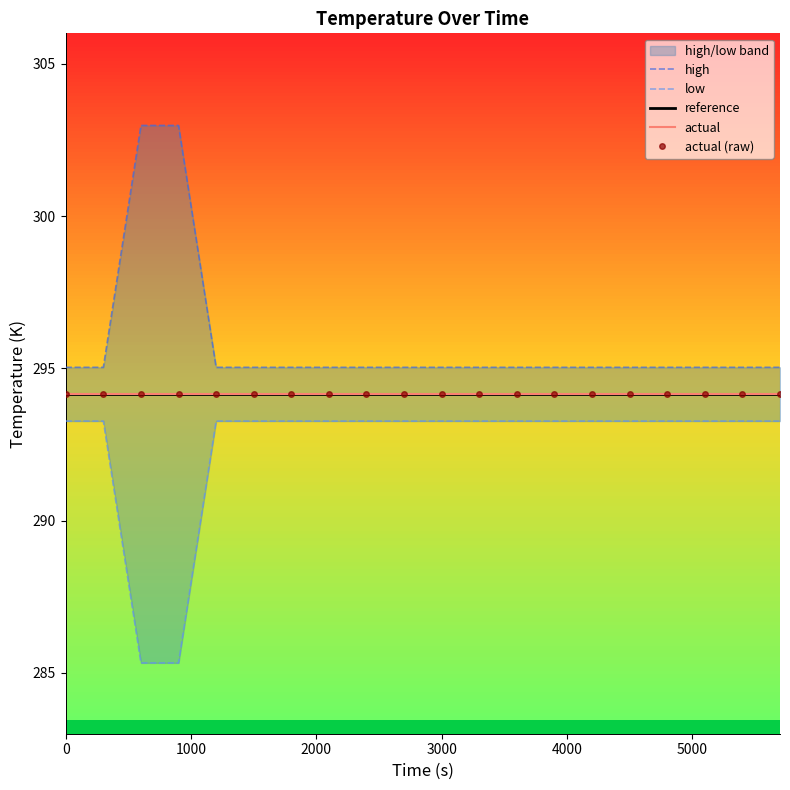

What is the spread (max minus min) of values at 19?

1.8